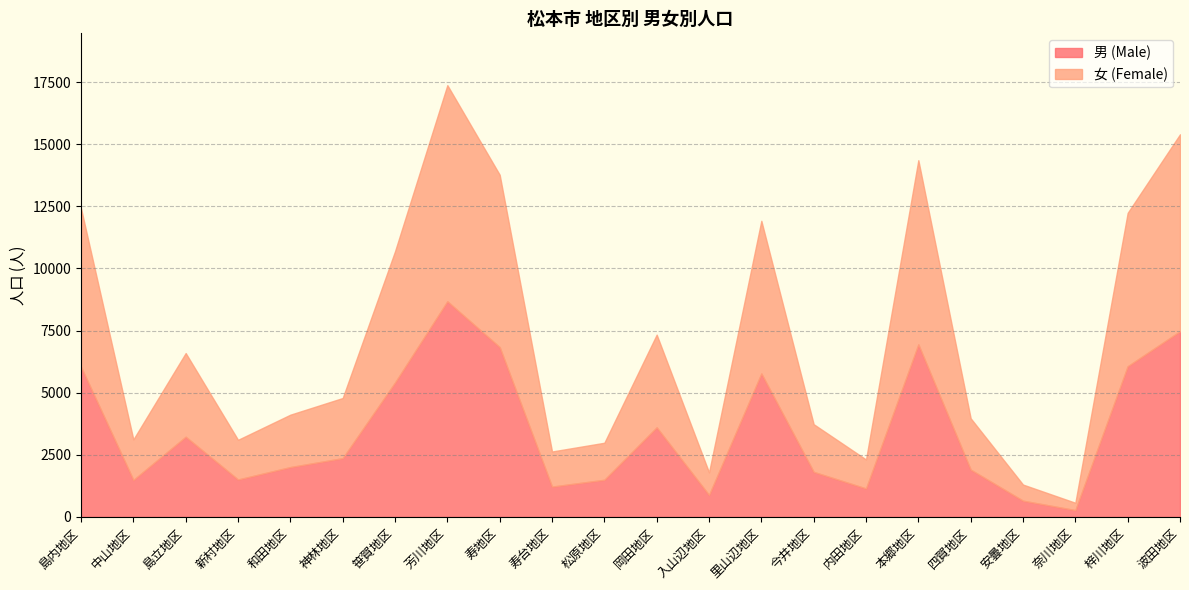

At 寿地区, list the series in order from largest to smallest.

女 (Female), 男 (Male)